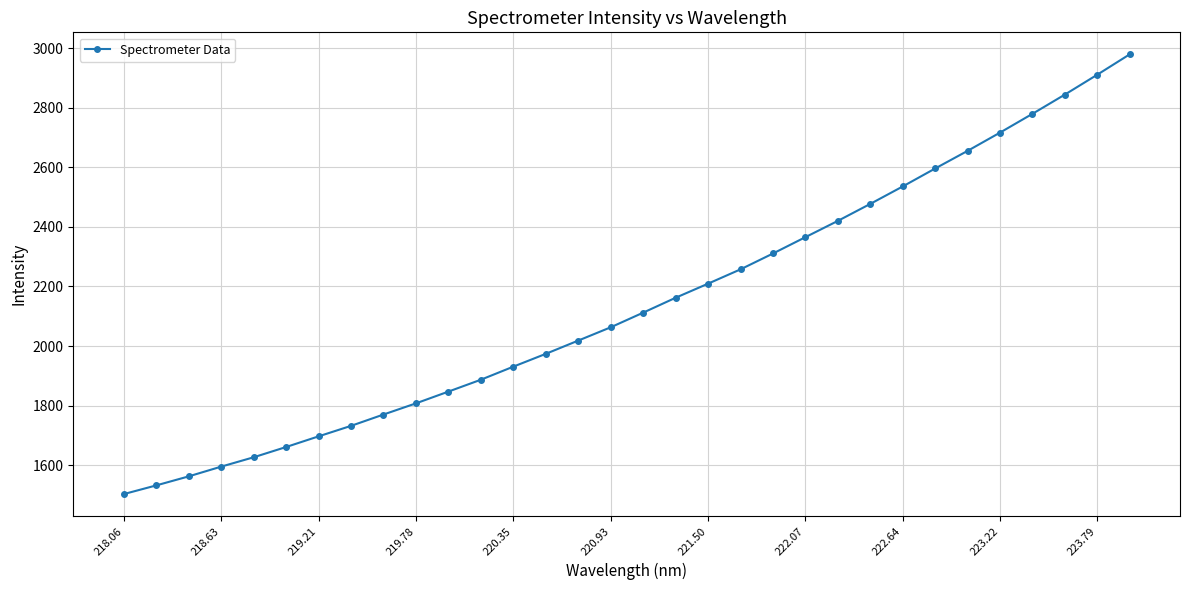

What is the difference between the maximum and minimum values?

1476.7